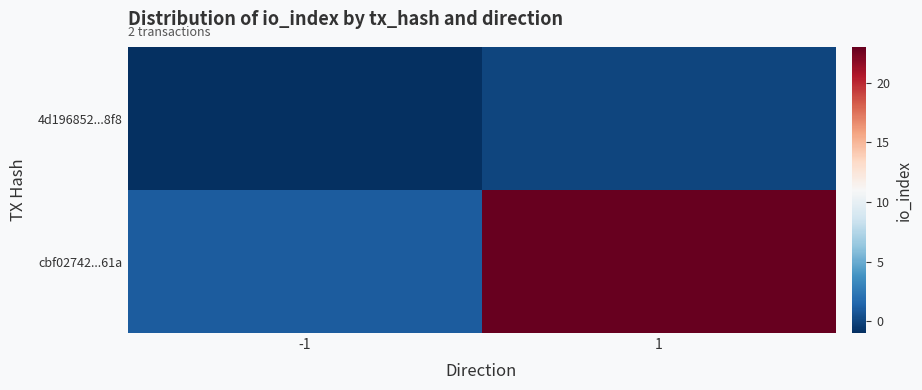

Which series changed the most between -1 and 1?

cbf02742...61a